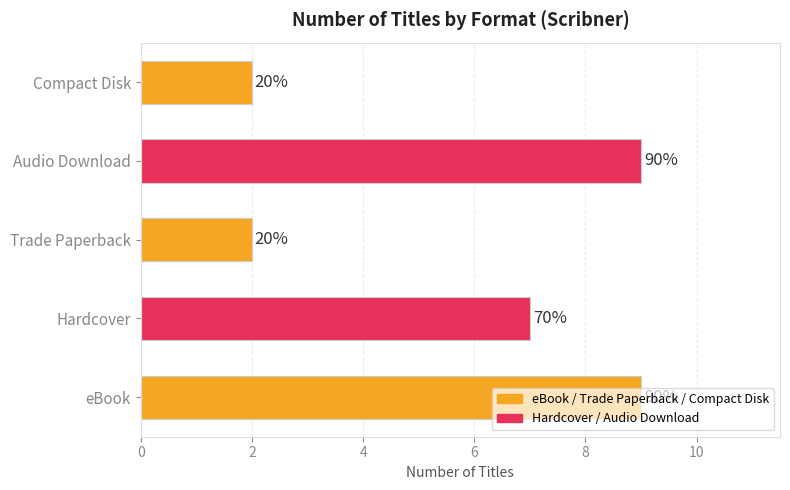

Are the bars horizontal?

Yes